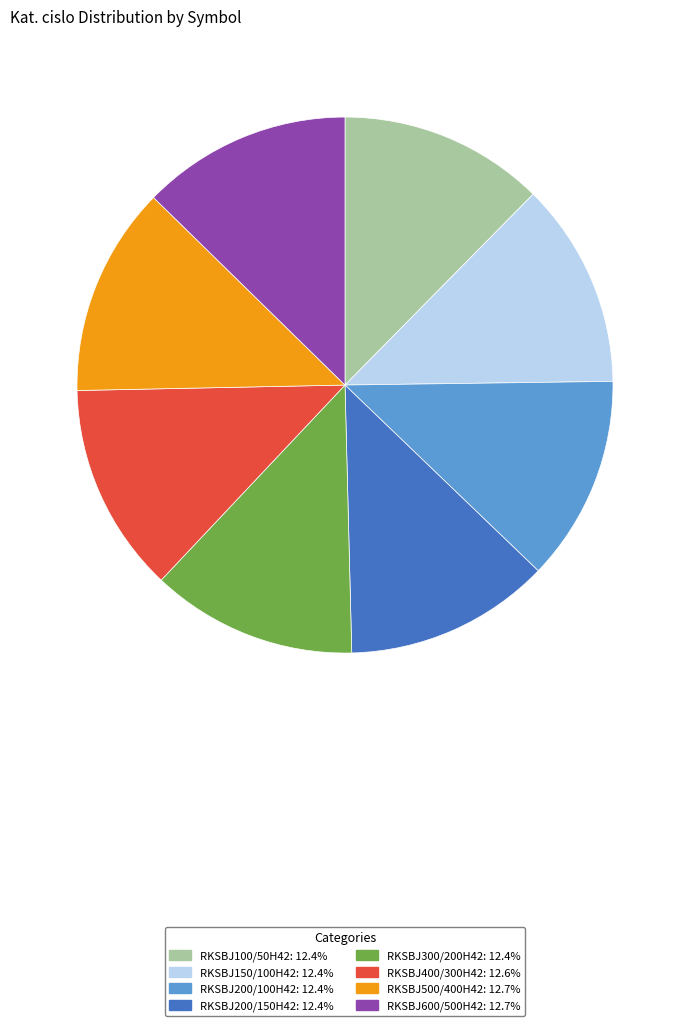

Combined, do RKSBJ300/200H42 and RKSBJ100/50H42 account for over 50%?

No